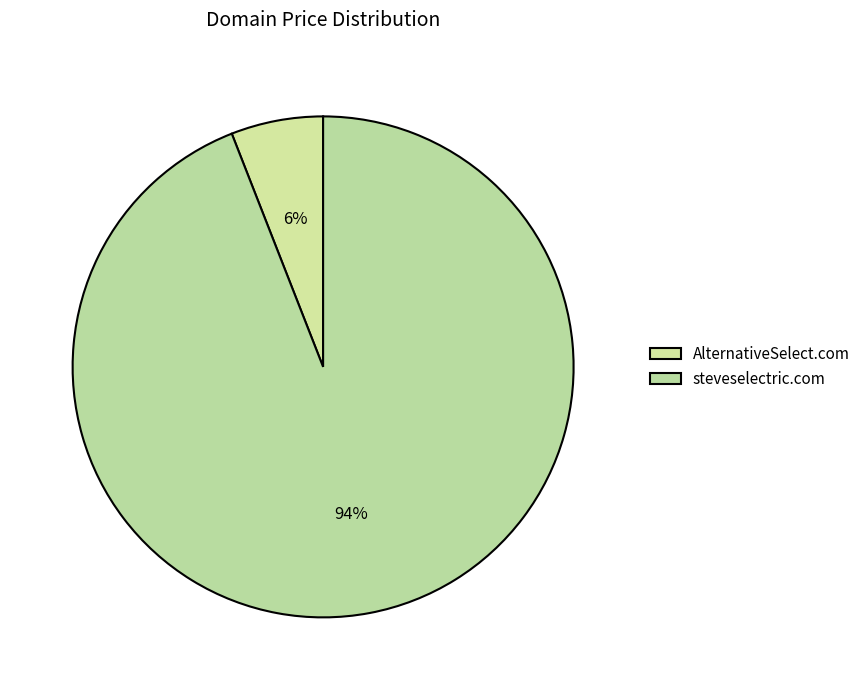

Which slice is the smallest?

AlternativeSelect.com